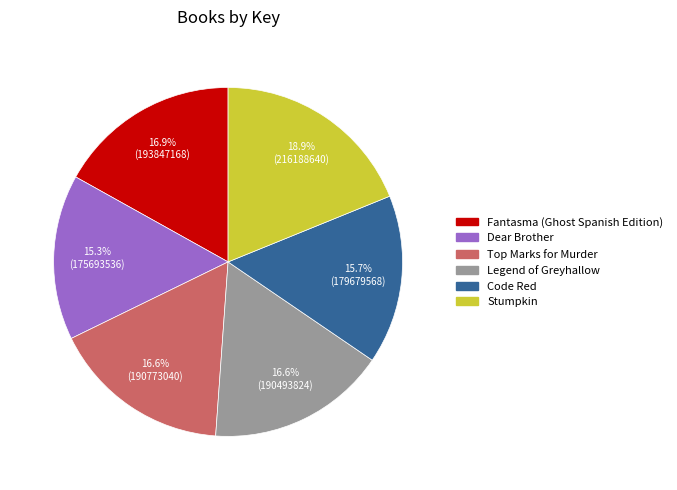

Is Legend of Greyhallow the majority of the pie?

No